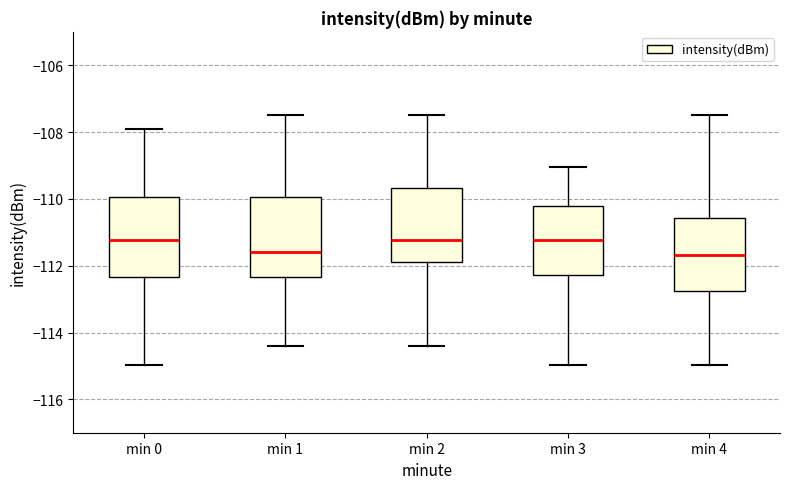

Reading left to right, read every box against the y-axis: the position of its median line, the range the box covers, and the ends of its whiskers. The values are not printed on the chart, so give them approximately, as read against the axis.

min 0: median -111.2, box -112.4 to -110.0, whiskers -115.0 to -108.0
min 1: median -111.6, box -112.4 to -110.0, whiskers -114.4 to -107.4
min 2: median -111.2, box -111.8 to -109.6, whiskers -114.4 to -107.4
min 3: median -111.2, box -112.2 to -110.2, whiskers -115.0 to -109.0
min 4: median -111.6, box -112.8 to -110.6, whiskers -115.0 to -107.4